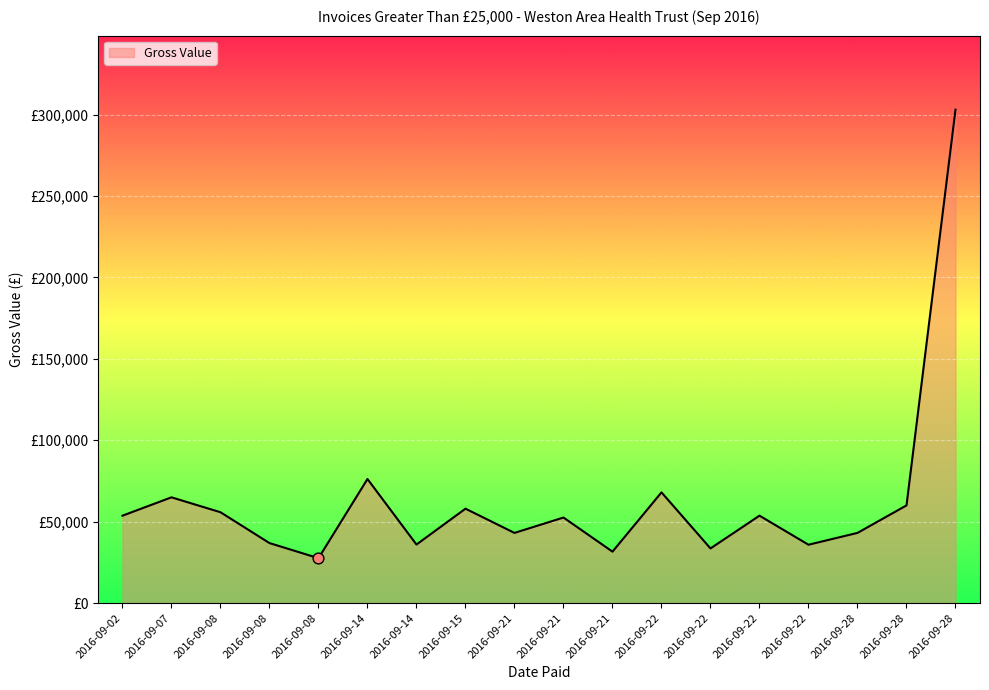

What is the change in value from 2016-09-14 to 2016-09-28?

+7144.0